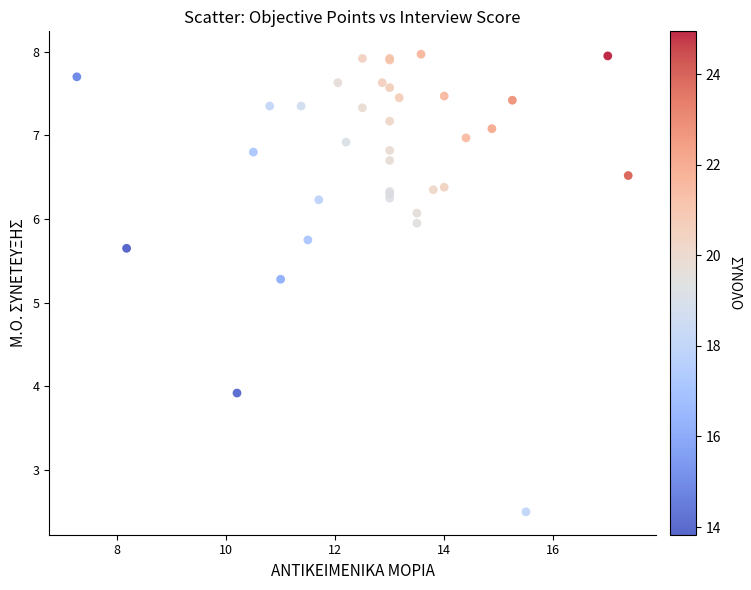

What Y value in the scatter plot is closest to 5?

5.3